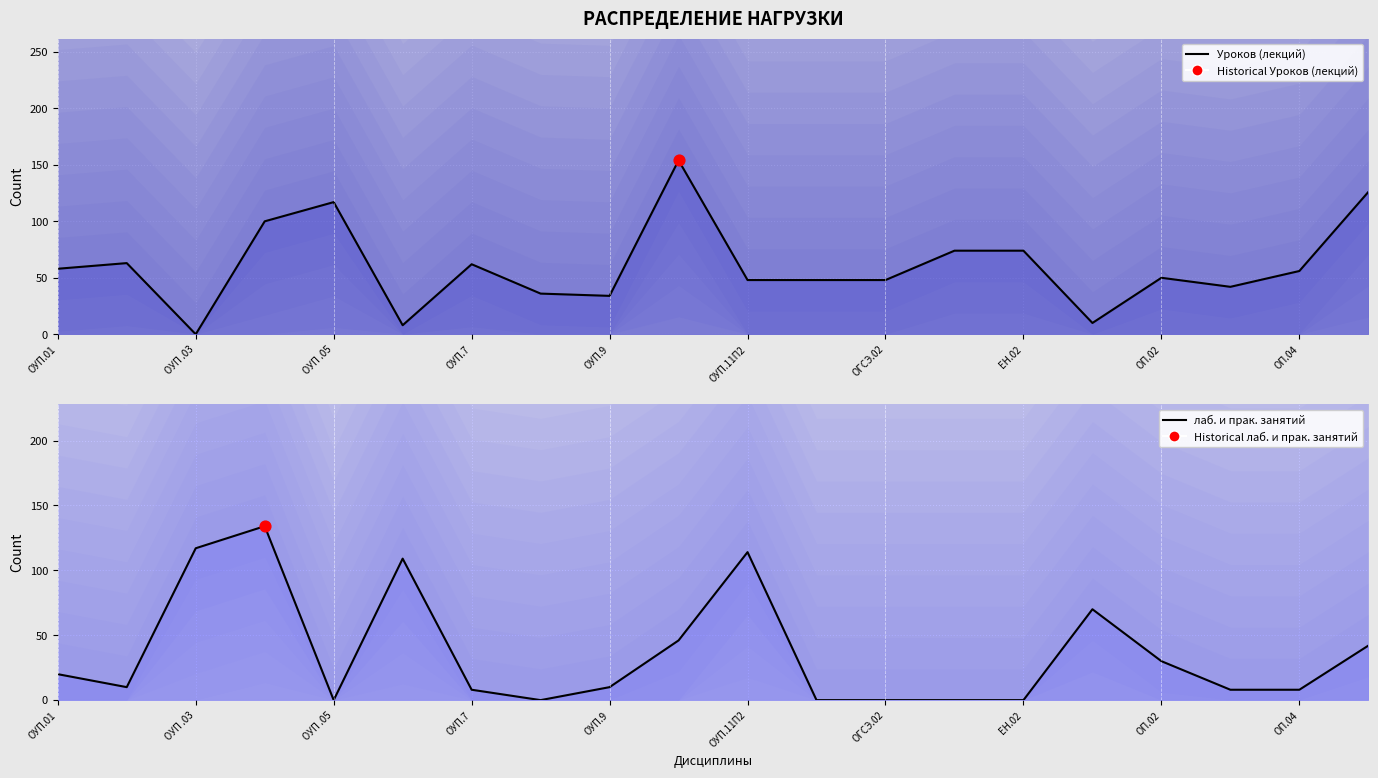

What are all the series names shown in the legend?

Уроков (лекций), лаб. и прак. занятий